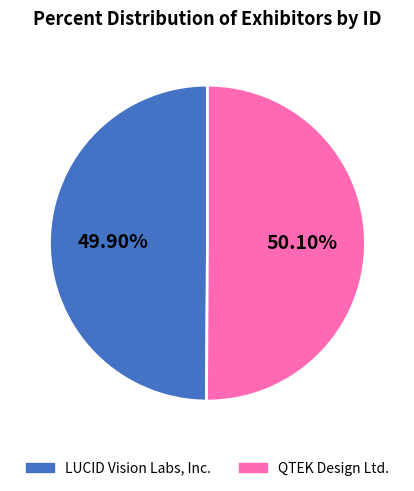

What is the ratio of the value at QTEK Design Ltd. to the value at LUCID Vision Labs, Inc.?

1.0